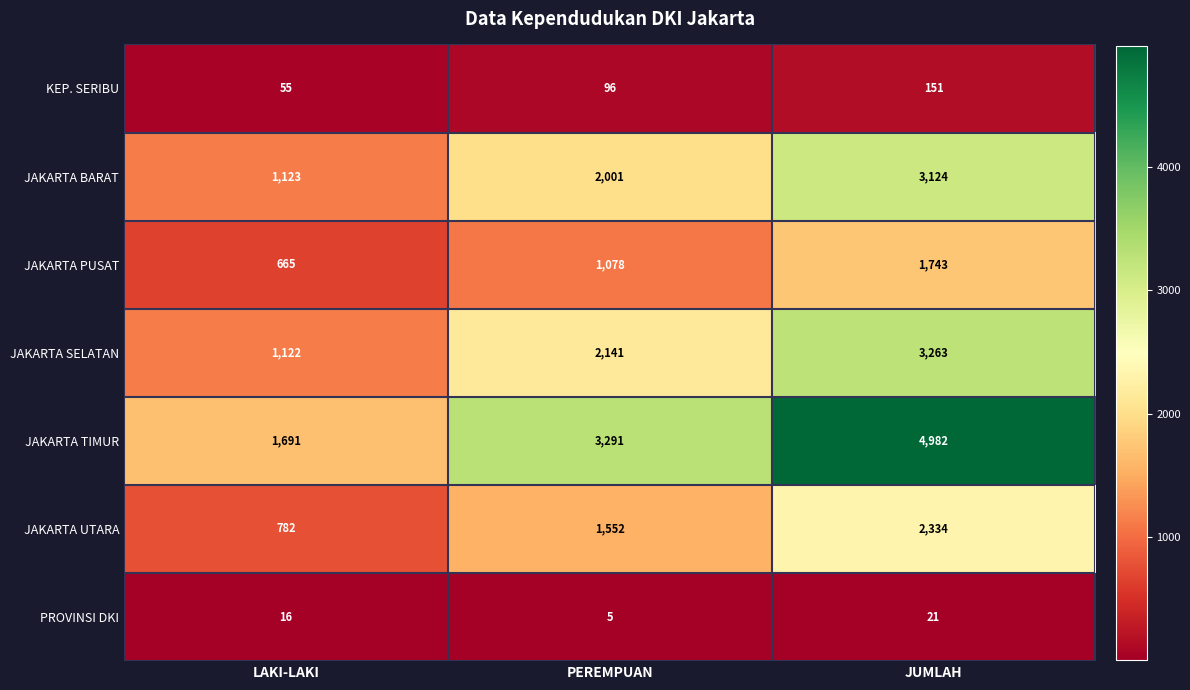

At which category is the sum across all series the highest?

JUMLAH